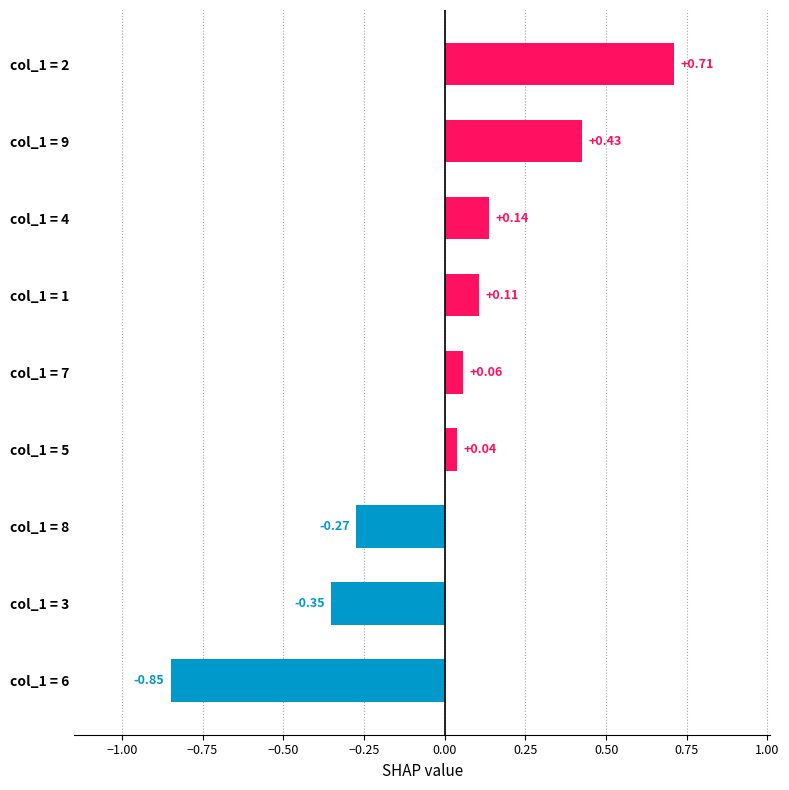

How many data points does each series have?

9